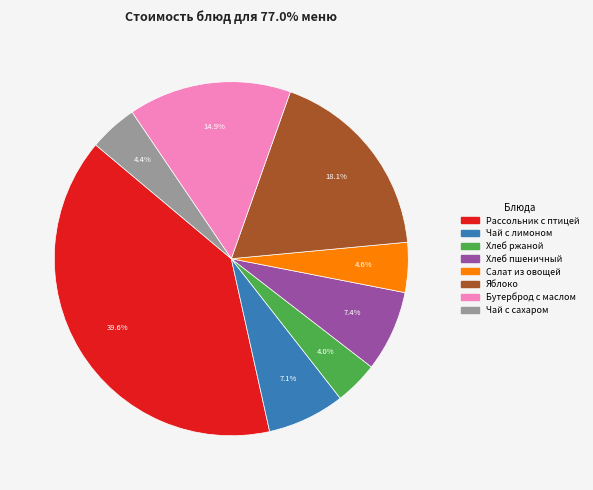

Is there any slice that represents more than half of the pie?

No